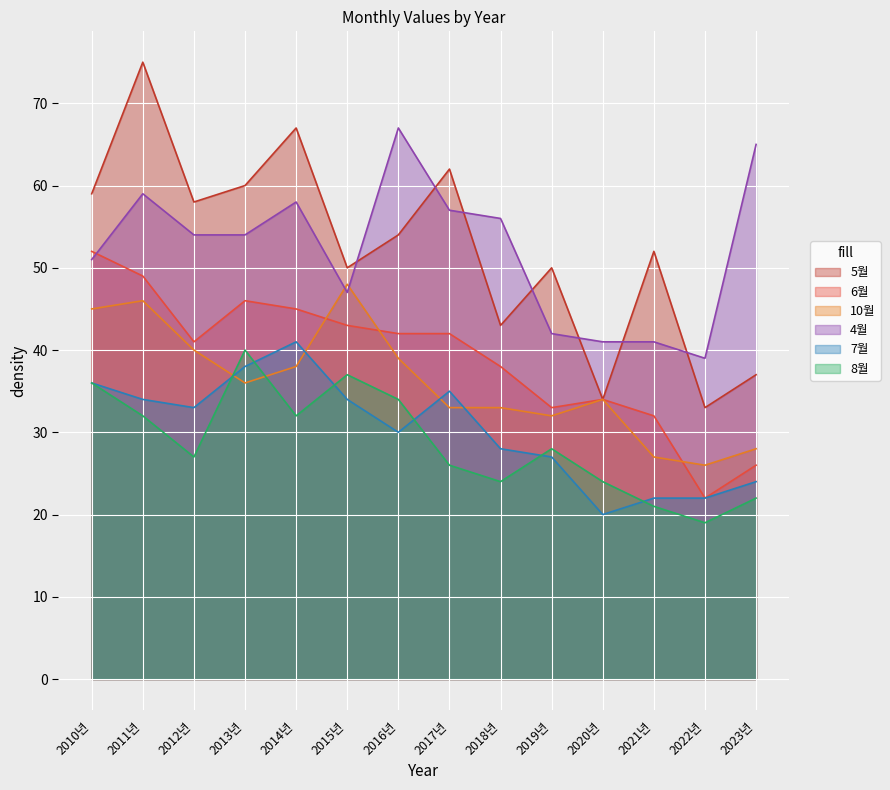

What is the label of the 12th point from the right?

2012년